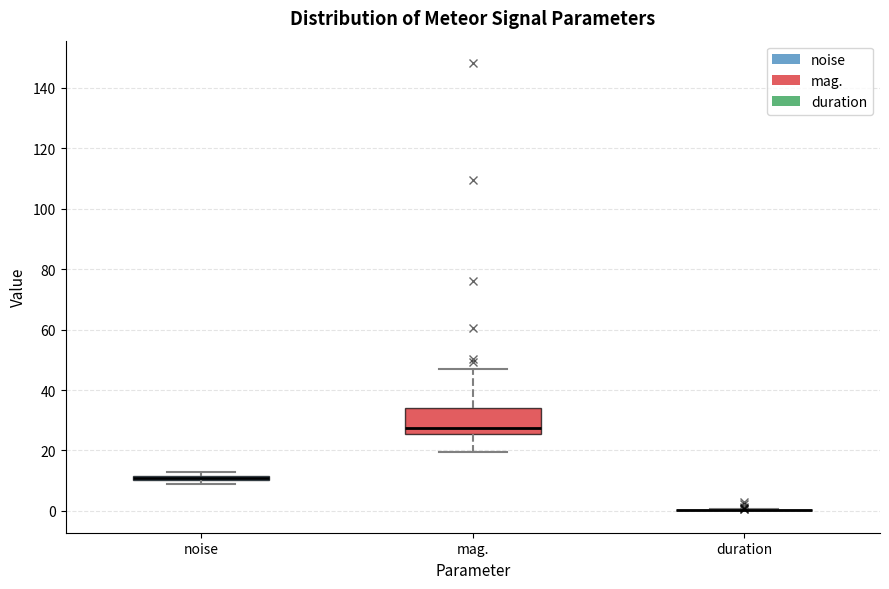

Comparing the boxes themselves (not the whiskers), which one is the tallest?

mag.